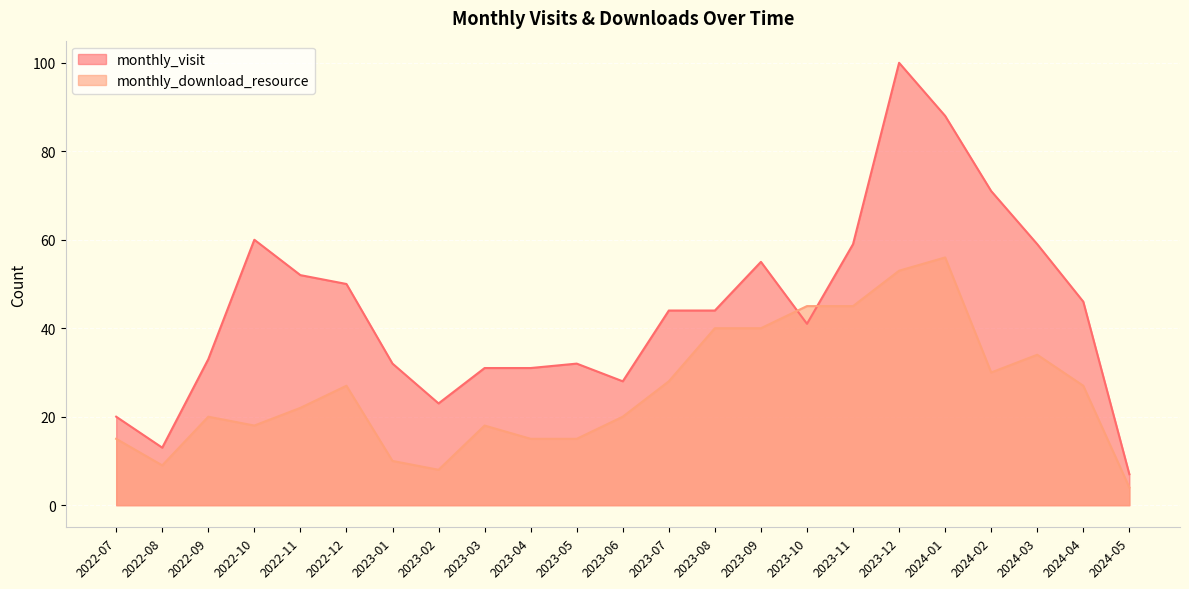

Reading right to left, list all the values displayed in this chart.

monthly_visit: 7	46	59	71	88	100	59	41	55	44	44	28	32	31	31	23	32	50	52	60	33	13	20
monthly_download_resource: 4	27	34	30	56	53	45	45	40	40	28	20	15	15	18	8	10	27	22	18	20	9	15